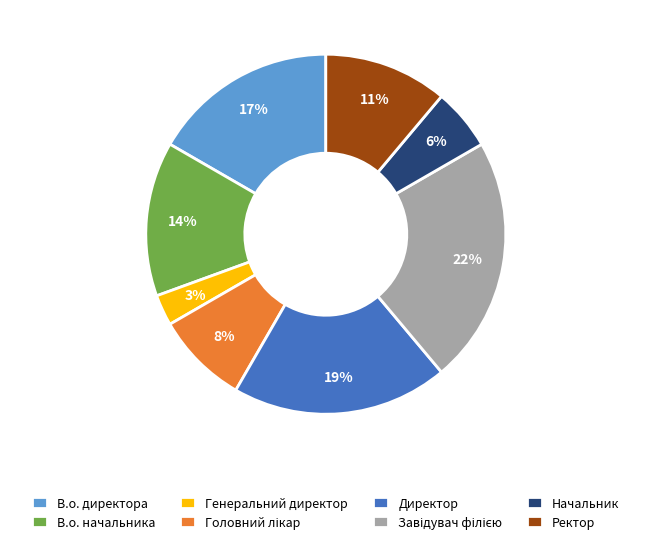

Which has a higher value, Начальник or В.о. директора?

В.о. директора